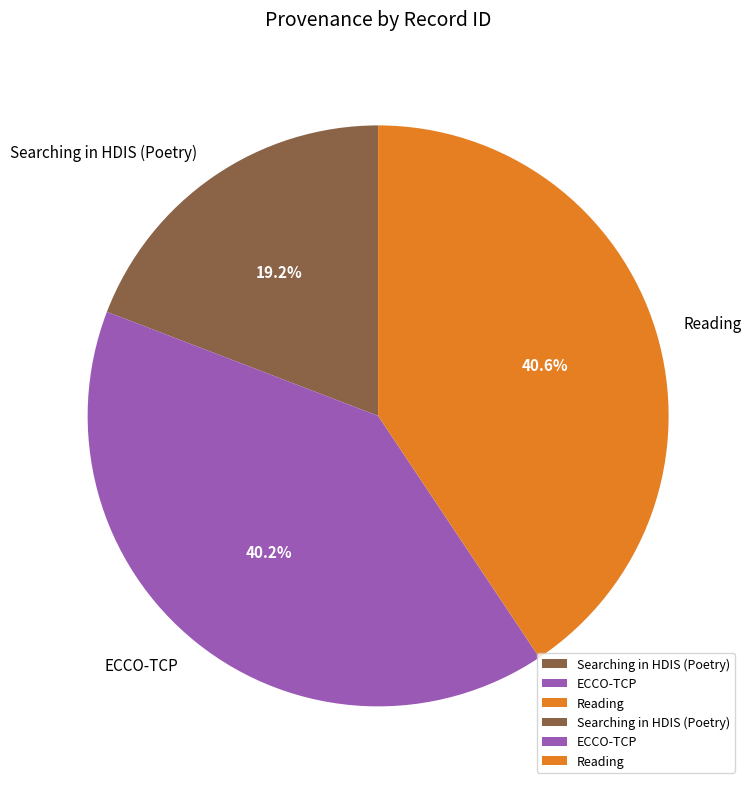

Does any single category account for the majority?

No